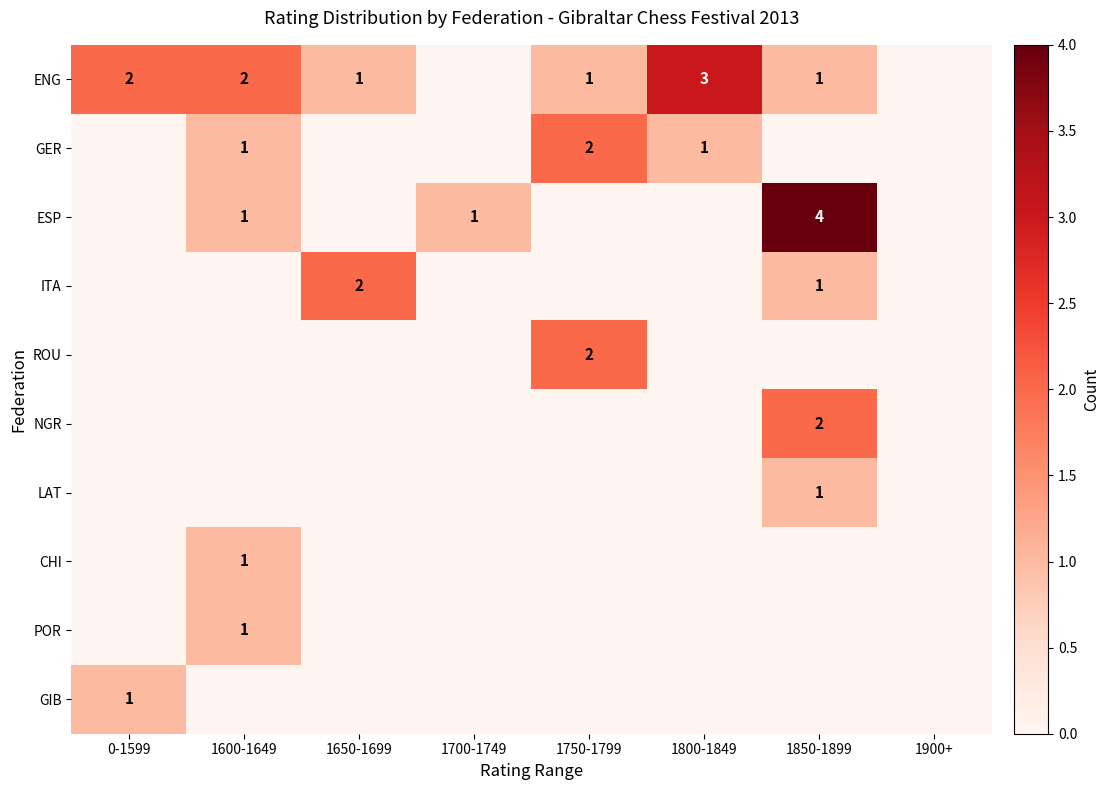

Which series changed the most between 1700-1749 and 1850-1899?

ESP